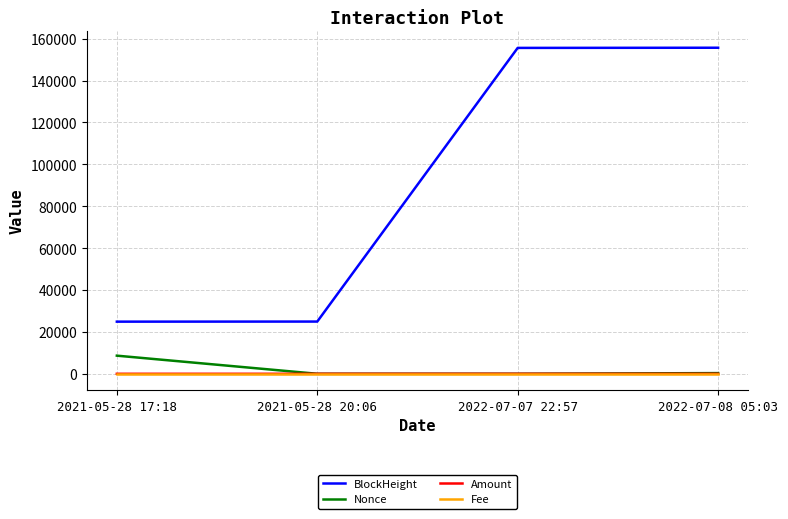

True or false: Amount has a value of 1.1 at 2021-05-28 17:18.

True